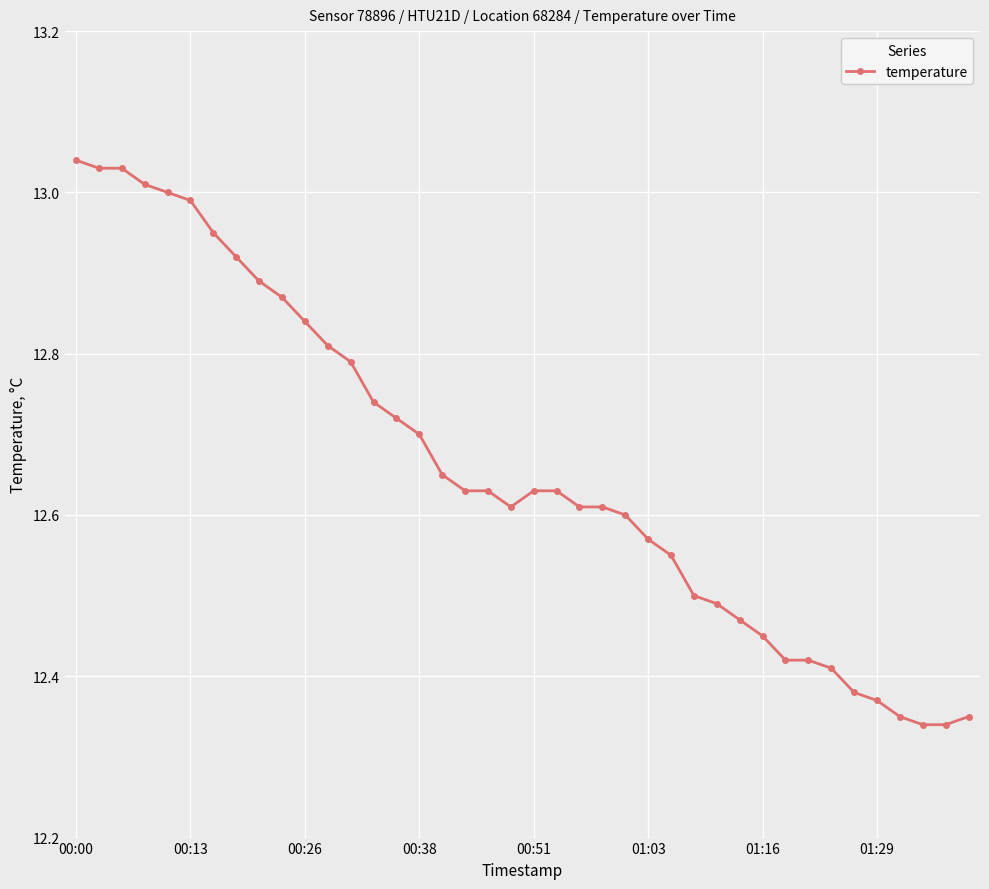

How many data points does each series have?

40